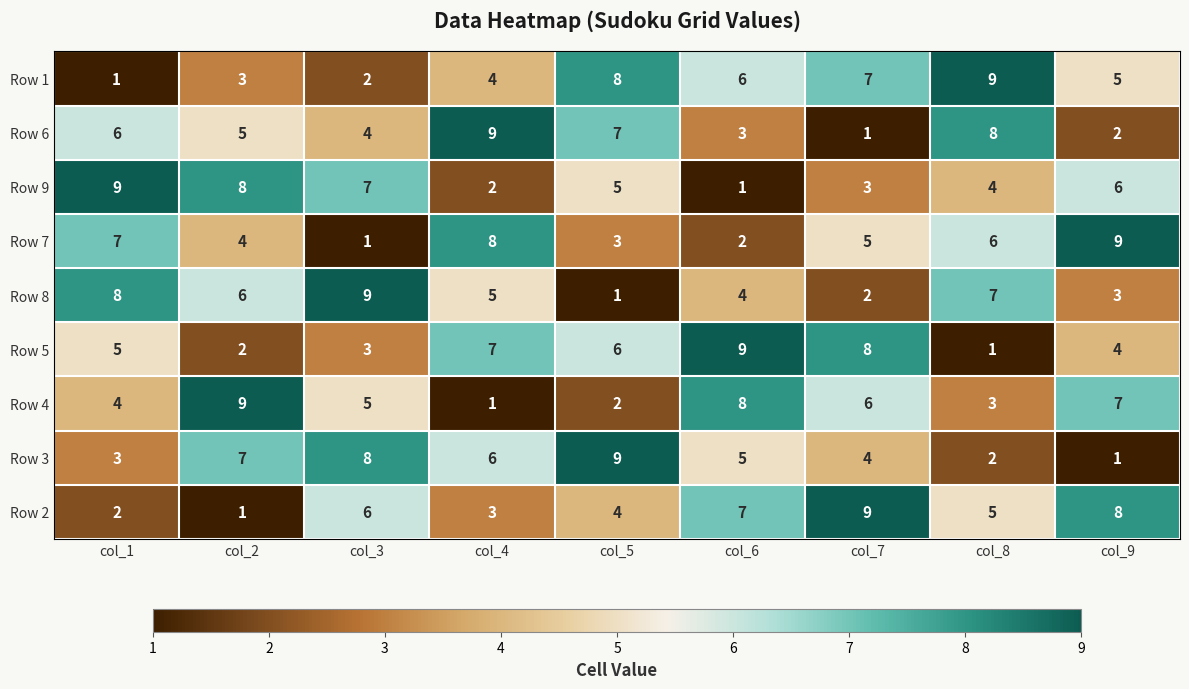

What is the total value across all series at col_1?

45